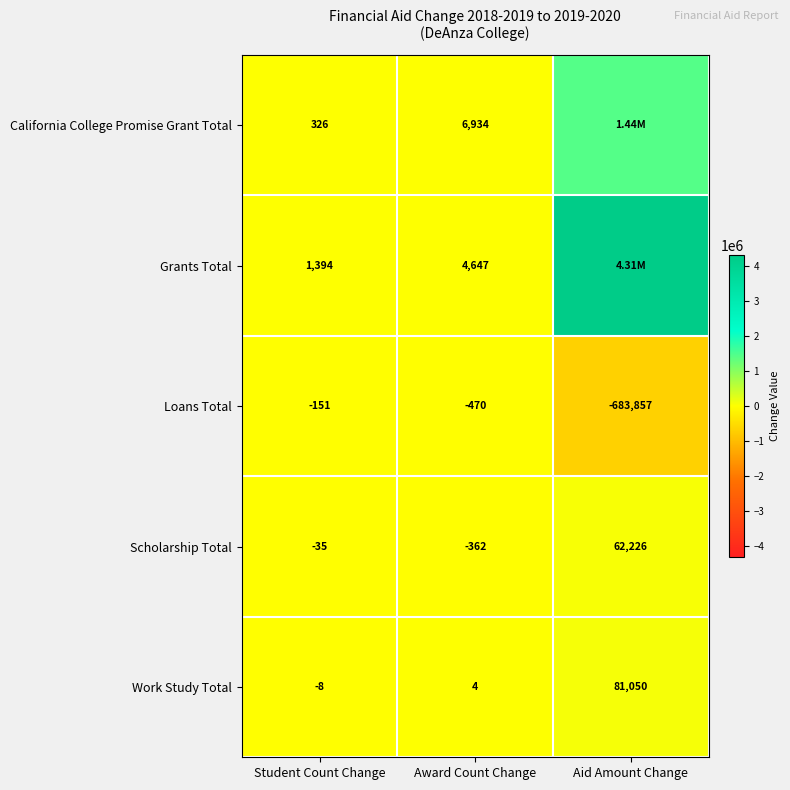

How many positive values does the Scholarship Total series have?

1